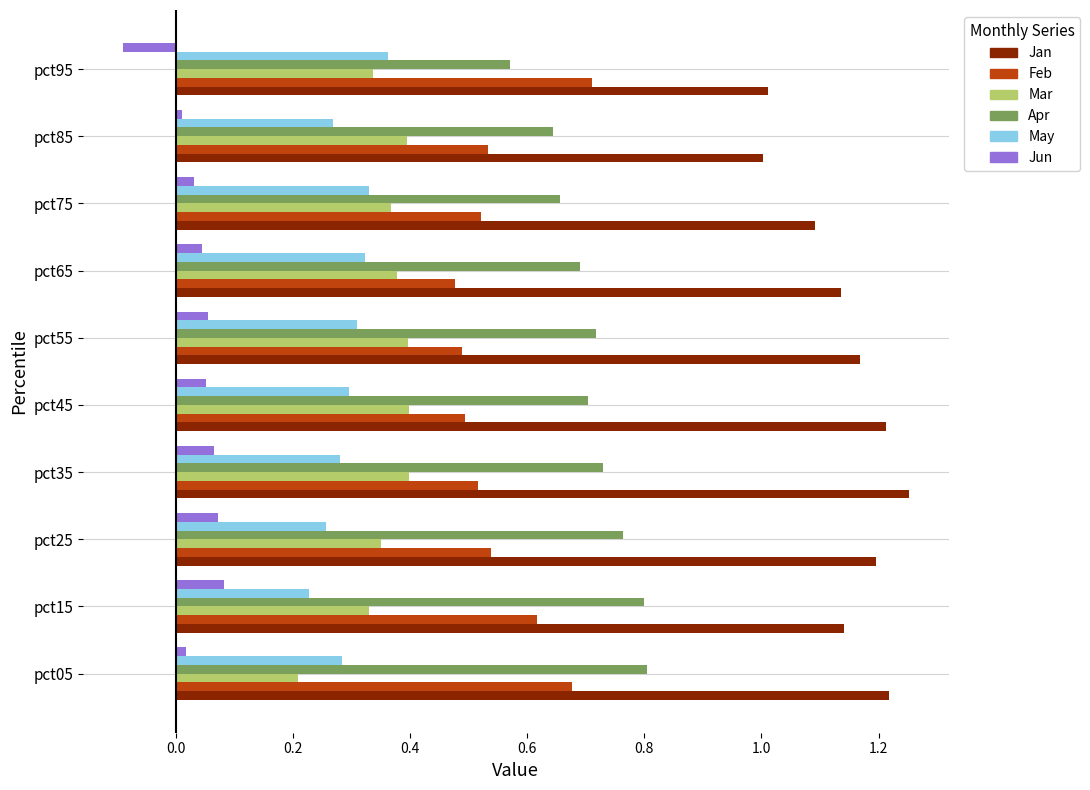

At which category does the chart reach its minimum across all series?

pct95